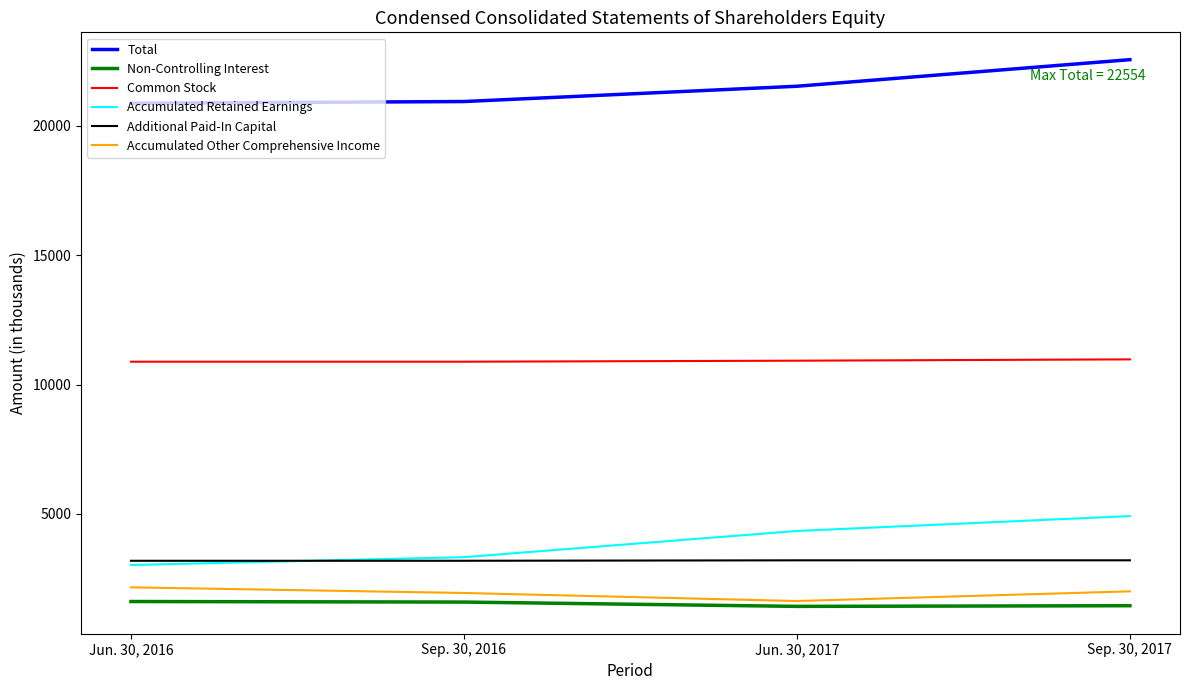

Which series has the widest spread of values?

Accumulated Retained Earnings